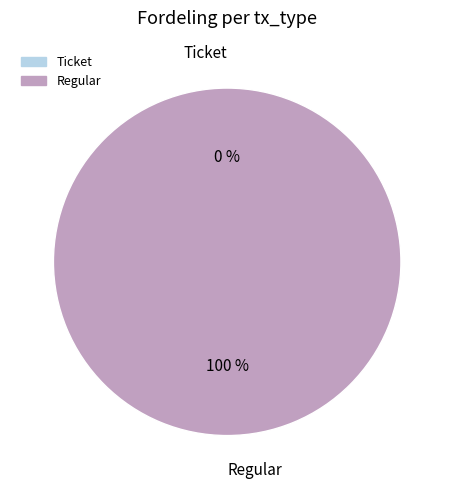

To the nearest percent, what is the average slice percentage?

50%